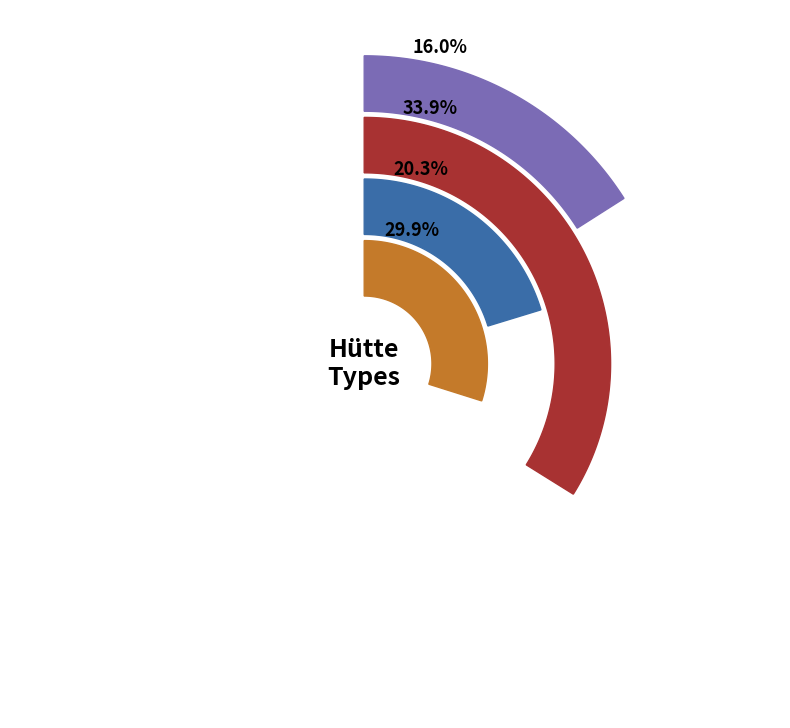

To the nearest percent, what percentage of the pie is Hütte: ÖTK?

30%